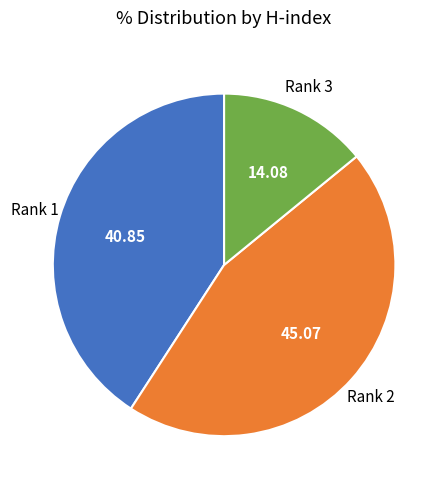

Is there a majority slice in this chart?

No